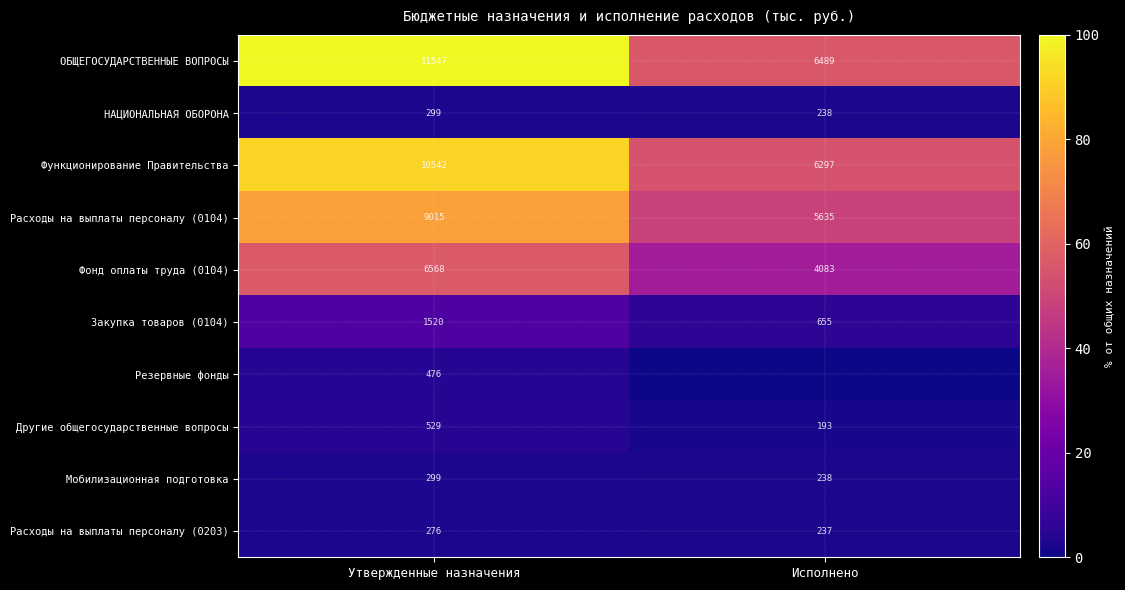

At how many categories does at least one series exceed 63?

1